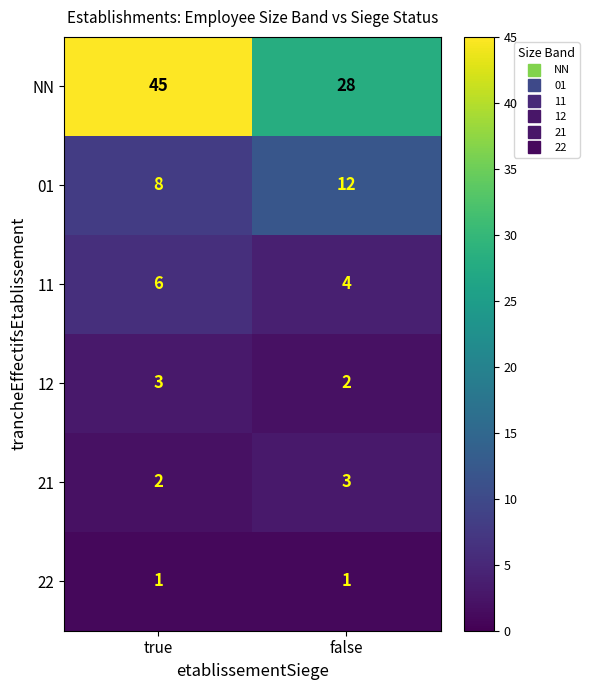

What is the difference between the highest and lowest values at false?

27